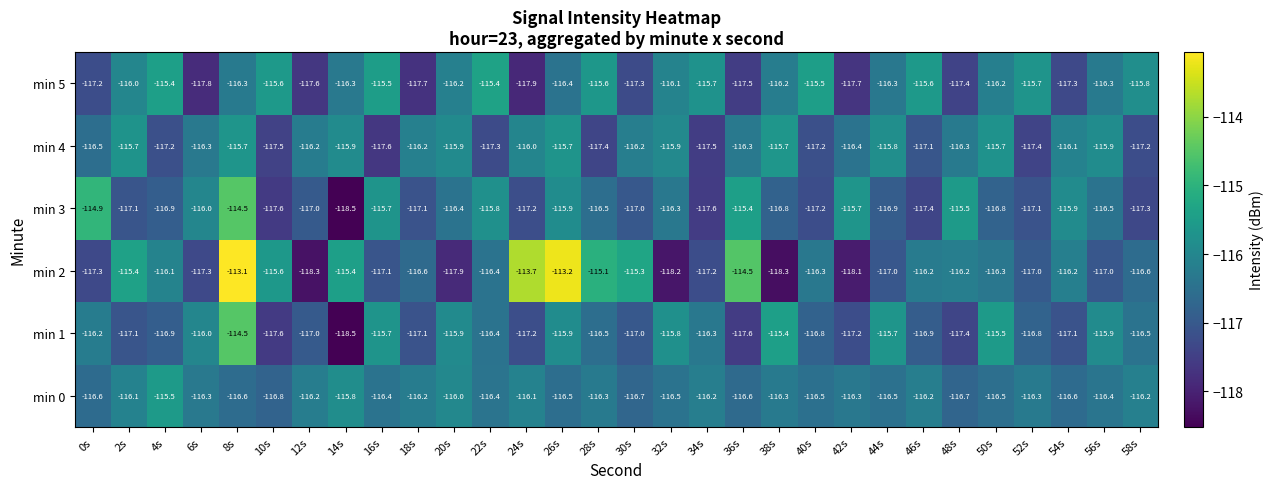

True or false: min 1 has a value of -79.4 at 2s.

False